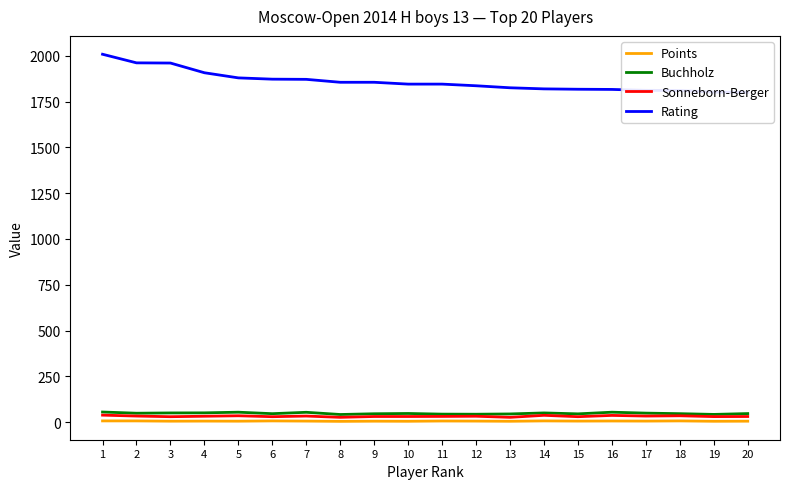

Where is the first local minimum for Points?

3